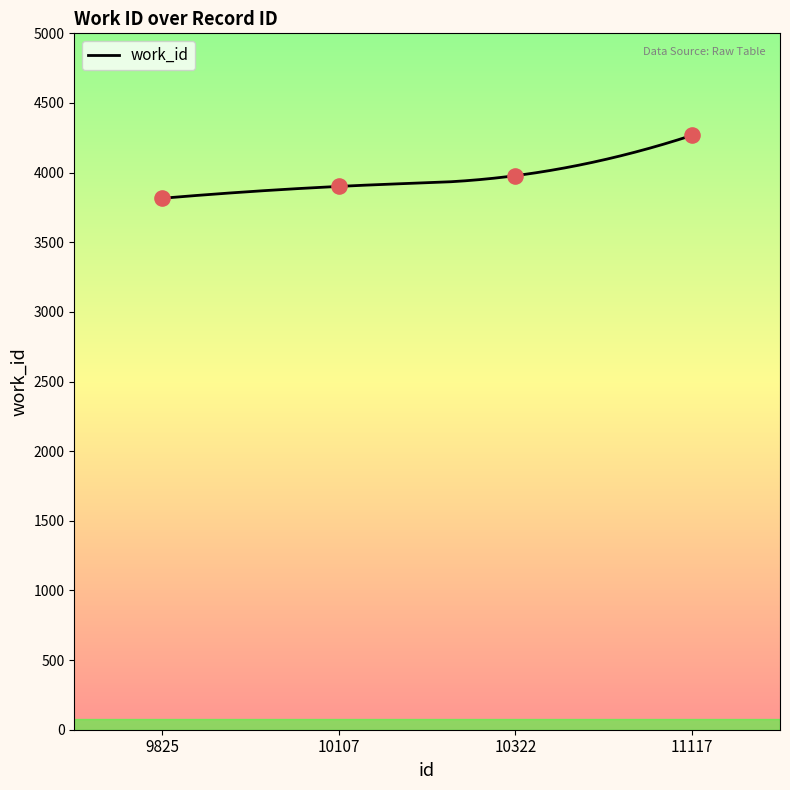

Between 10322 and 9825, which is larger?

10322